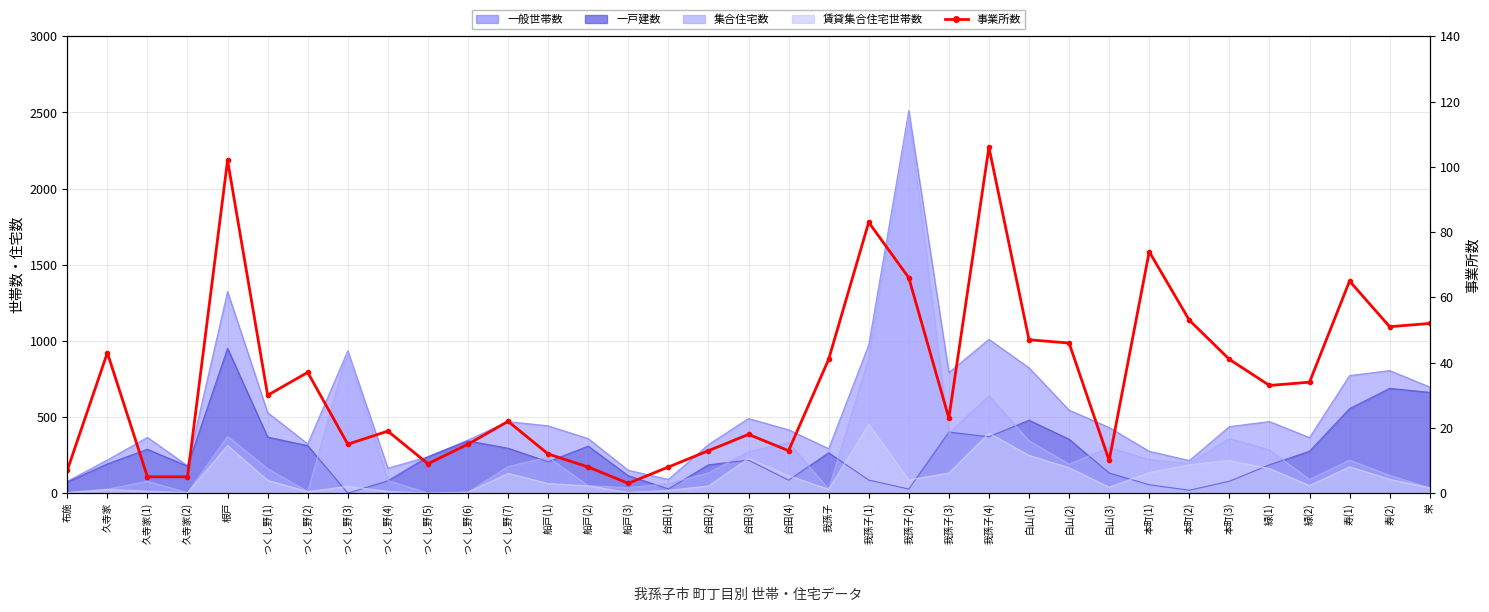

How many categories are shown in the chart?

35